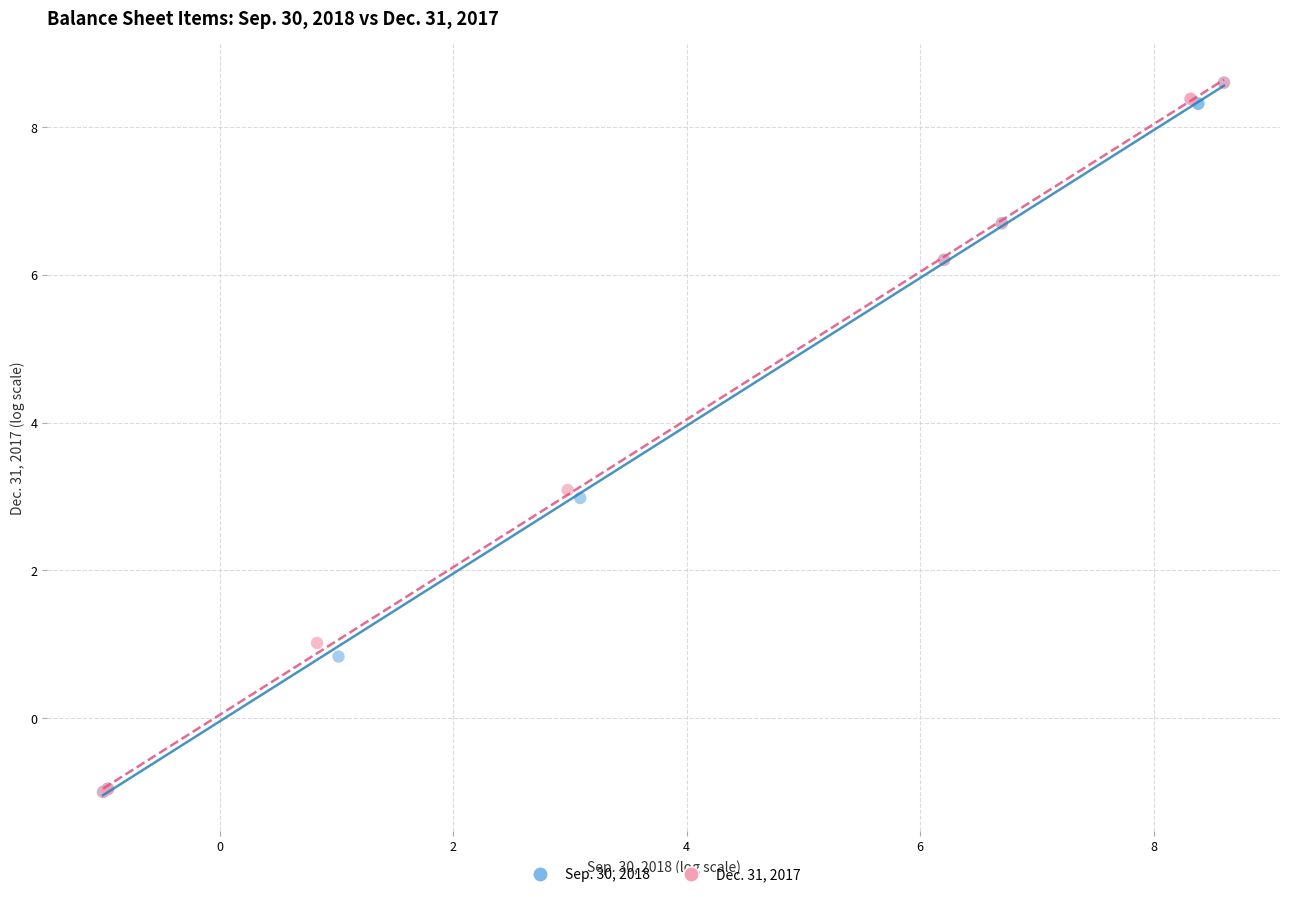

What are all the series names shown in the legend?

Sep. 30, 2018, Dec. 31, 2017